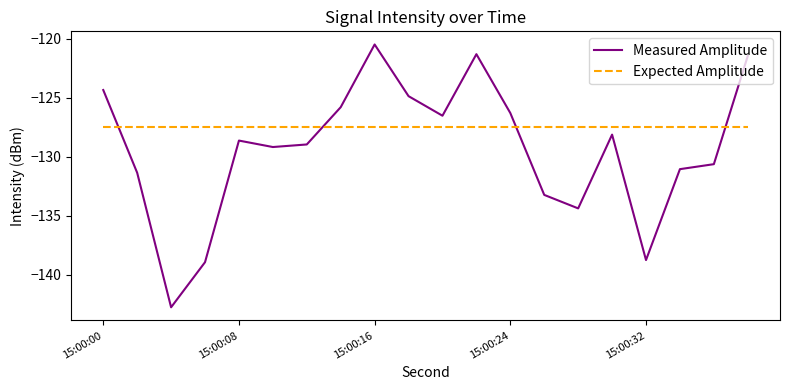

What is the minimum value shown in the chart?

-142.7